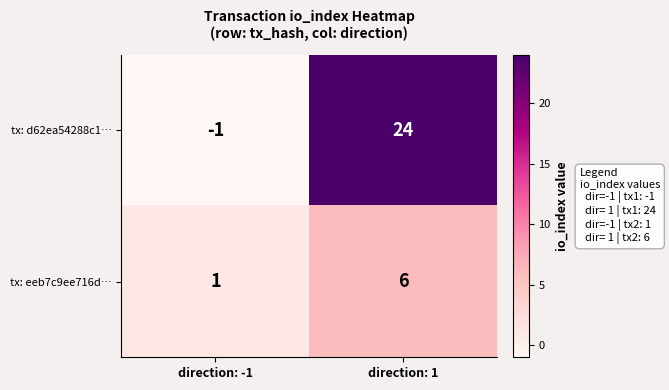

At which label is tx: eeb7c9ee716d… closest to 3?

direction: -1